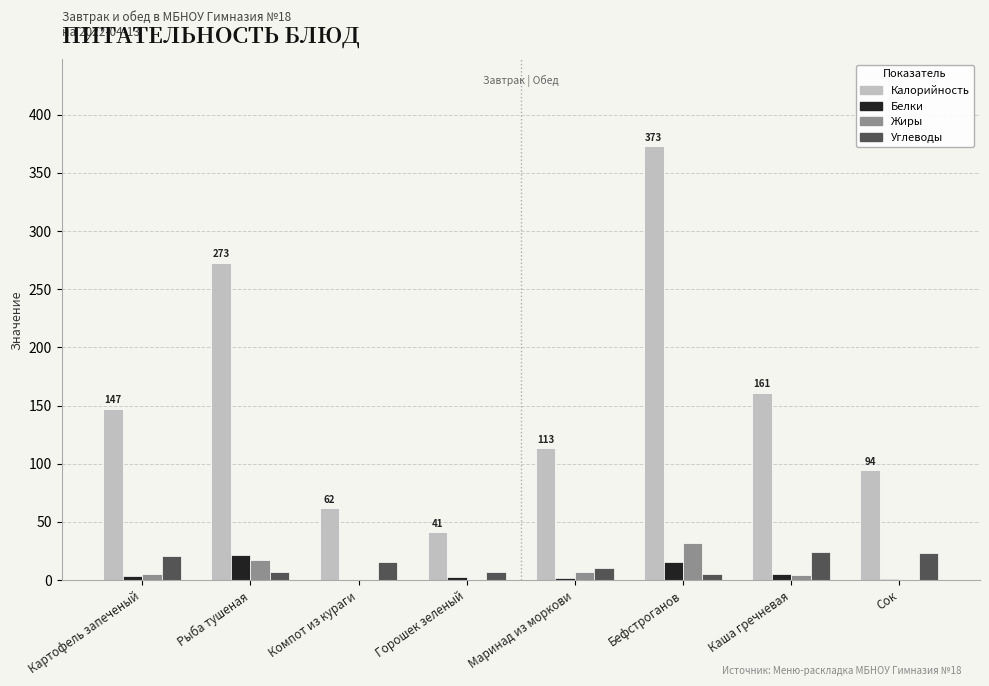

At which label is Калорийность closest to 206?

Каша гречневая